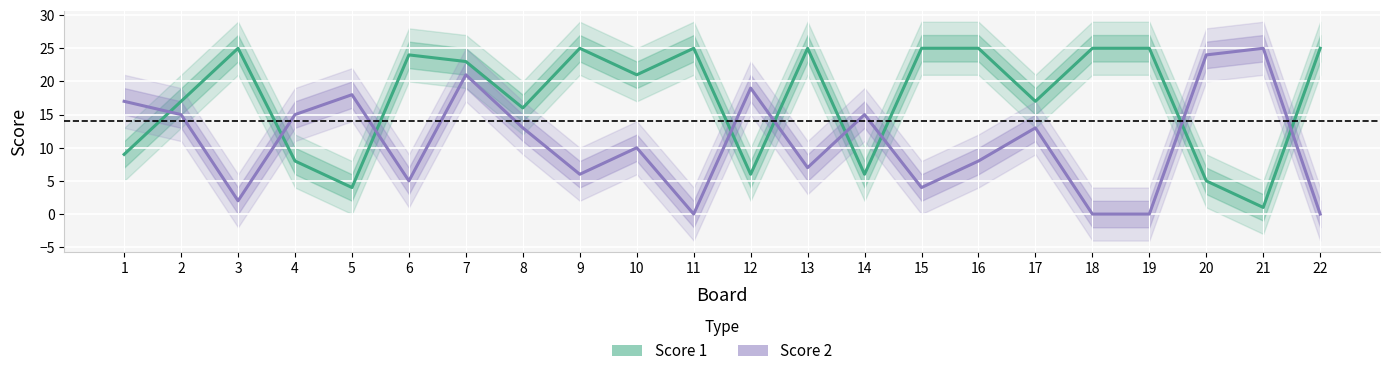

How many values in Score 2 are above zero?

18